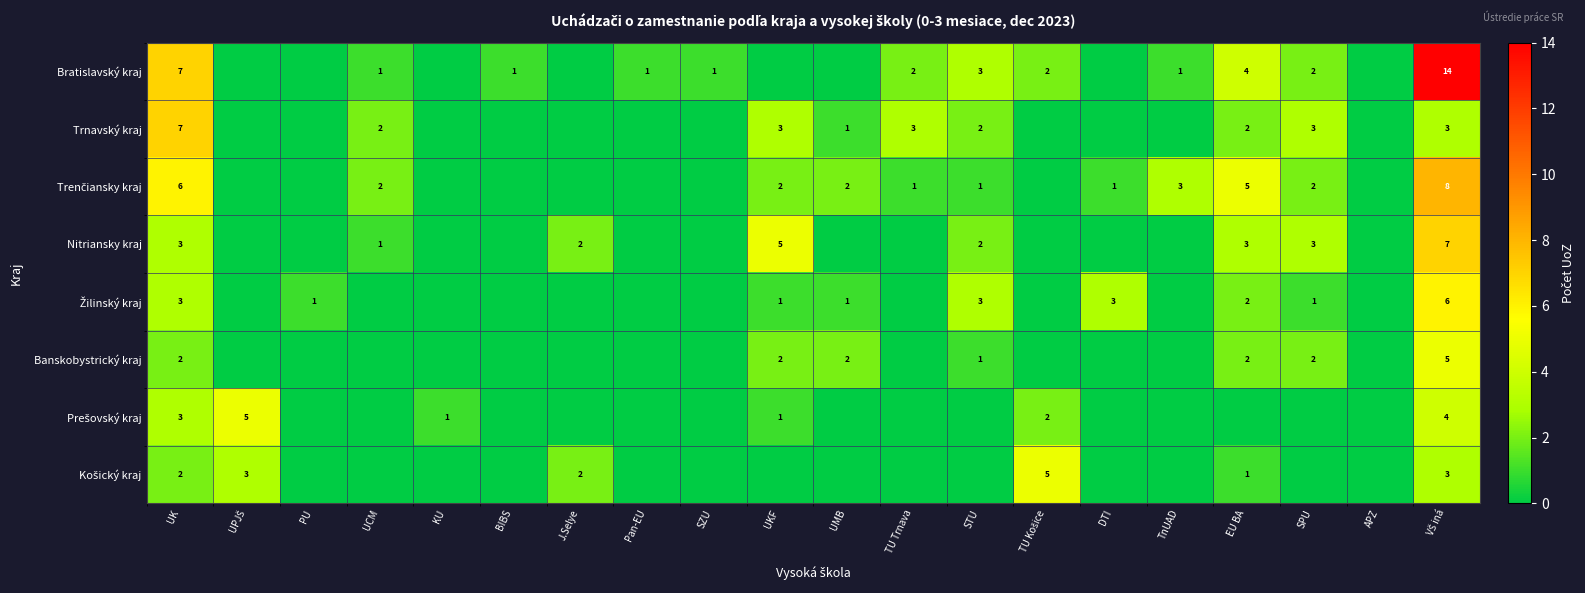

The value of Trnavský kraj at UK is 4. True or false?

False